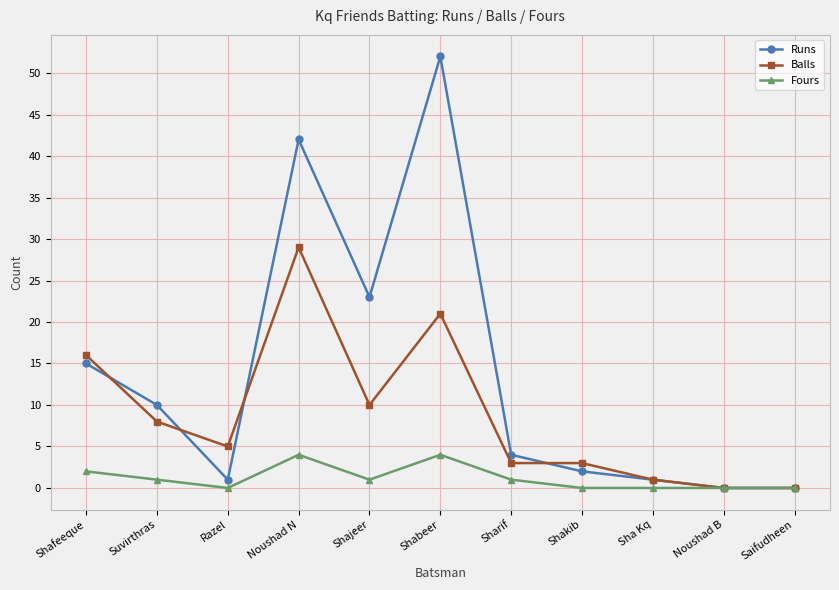

True or false: Balls and Runs cross at least once.

True